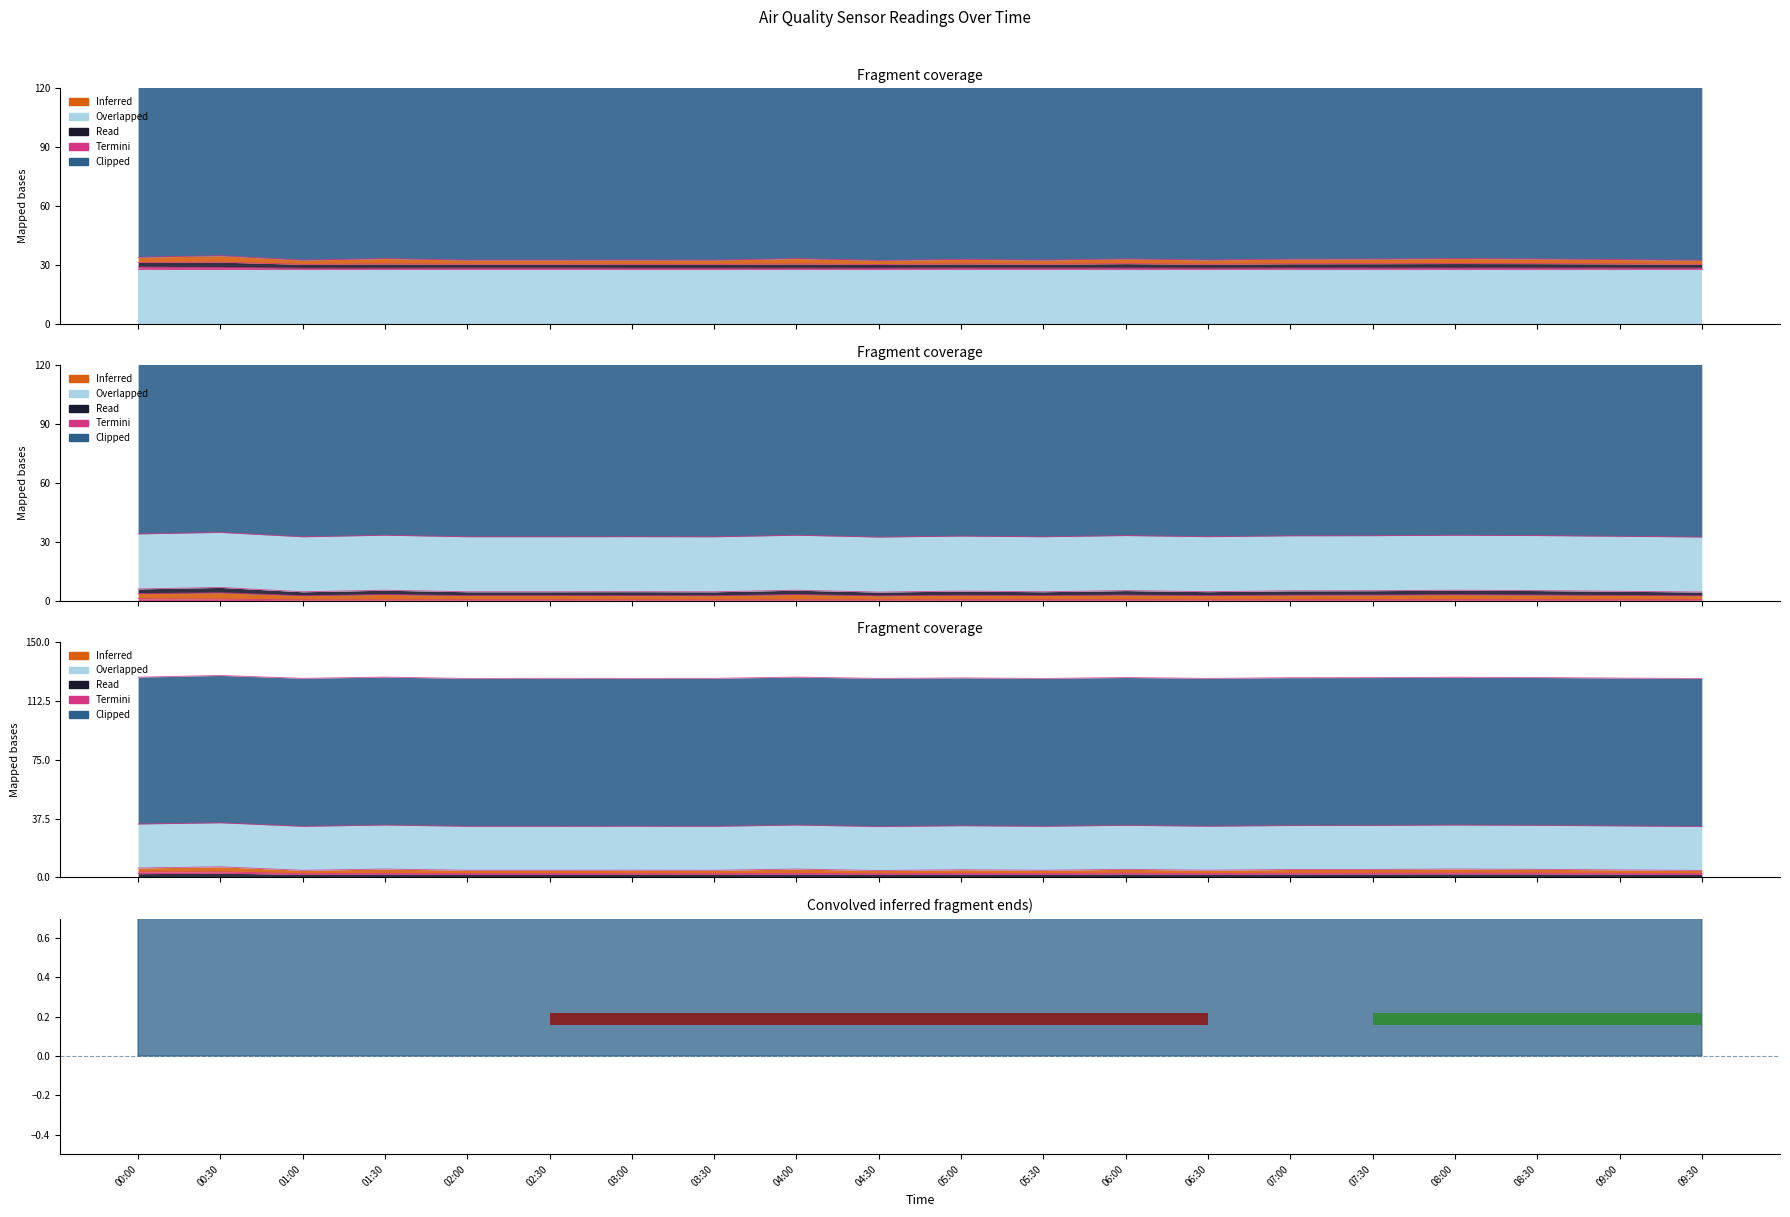

True or false: Temp and SDS_P2 cross at least once.

False